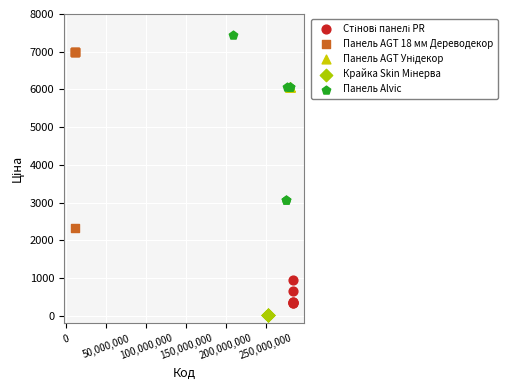

Which series reaches the maximum Y coordinate?

Панель Alvic